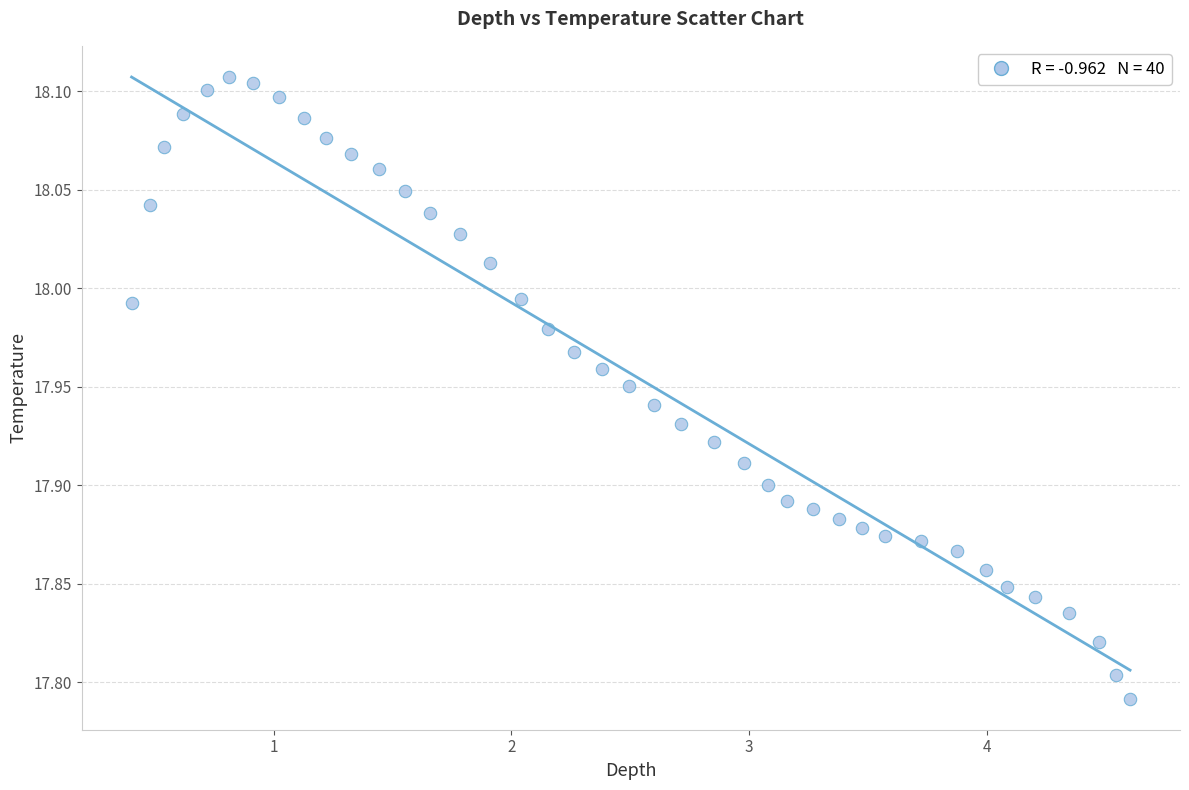

What is the range of Y values (max minus min)?

0.3